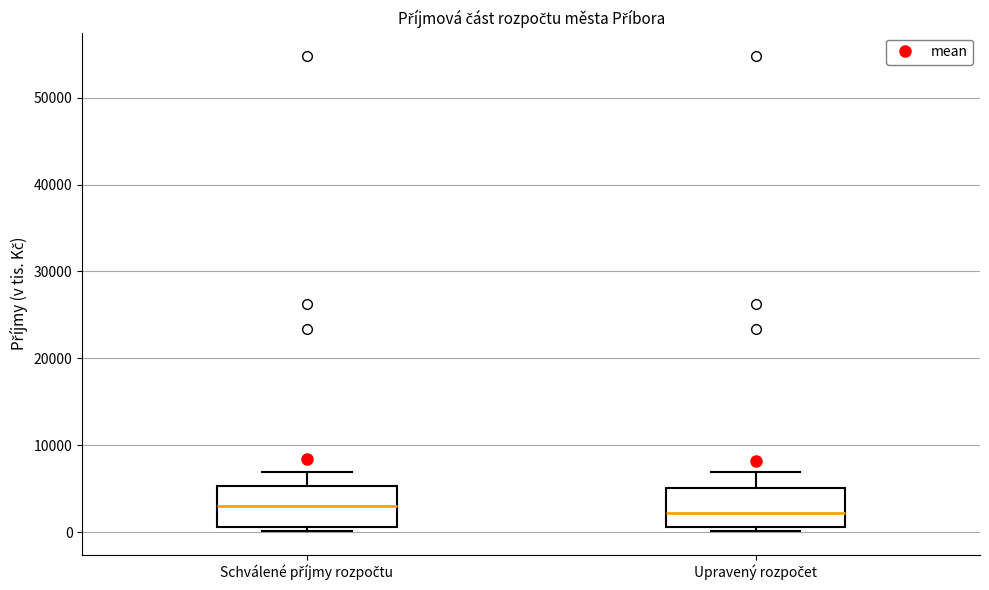

Reading left to right, read every box against the y-axis: the position of its median line, the range the box covers, and the ends of its whiskers. The values are not printed on the chart, so give them approximately, as read against the axis.

Schválené příjmy rozpočtu: median 3000, box 1000 to 5000, whiskers 0 to 7000
Upravený rozpočet: median 2000, box 1000 to 5000, whiskers 0 to 7000